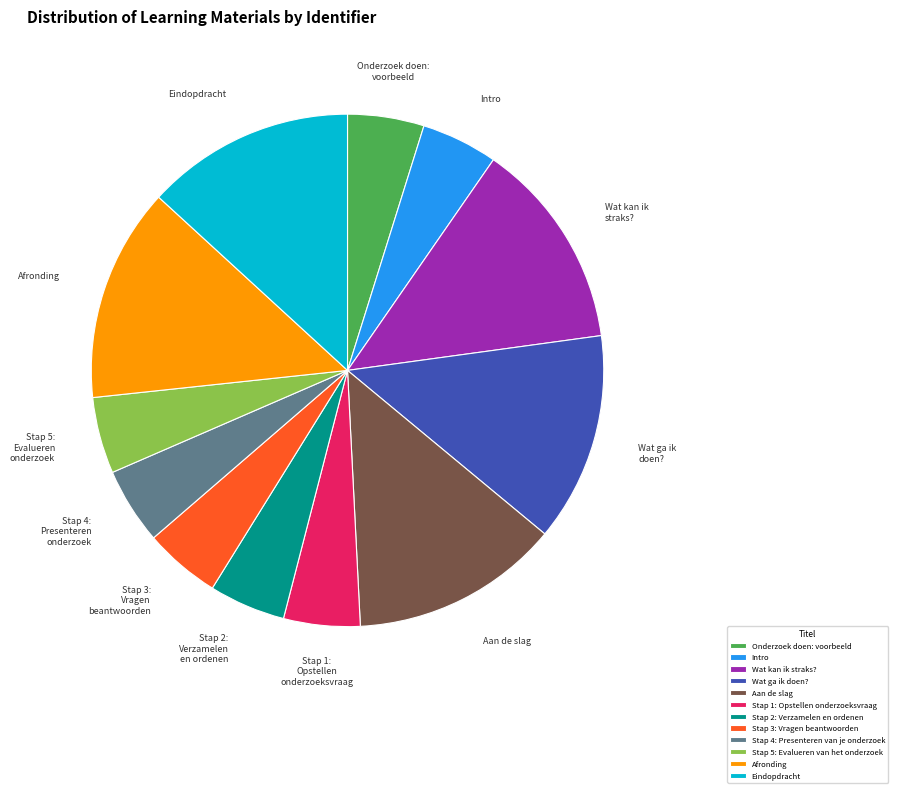

To the nearest percent, what percentage of the pie is Onderzoek doen: voorbeeld?

5%